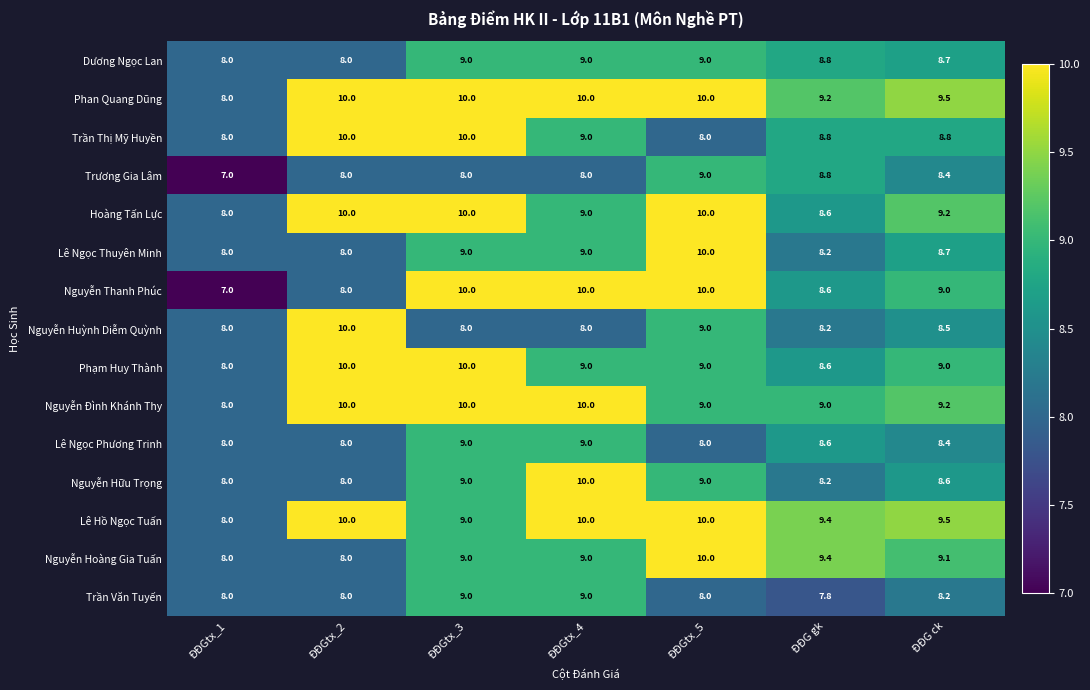

Is it true that Dương Ngọc Lan equals 3.7 at ĐĐGtx_2?

False